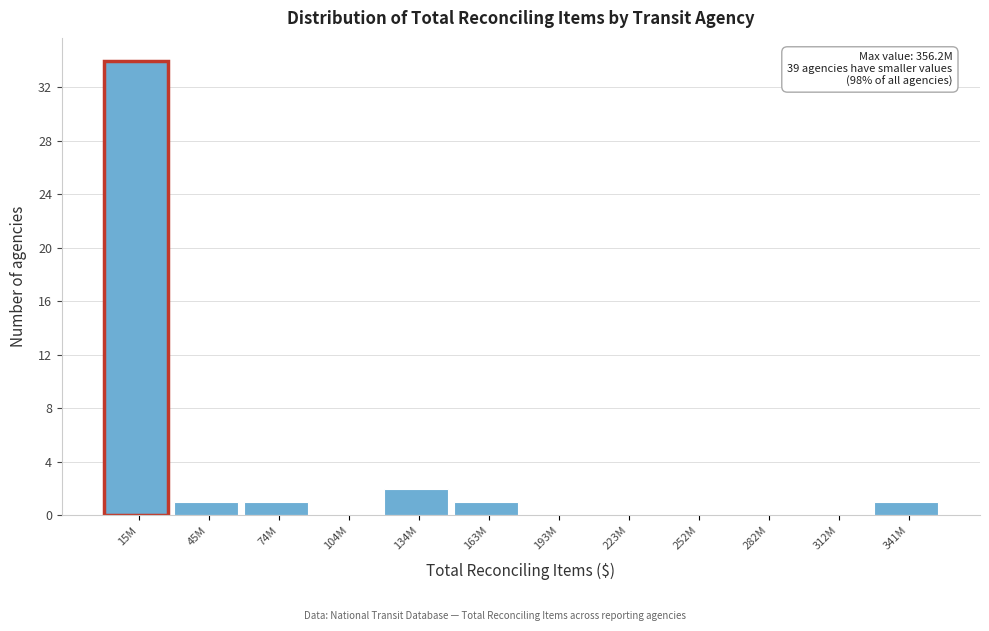

Reading right to left, list all the values displayed in this chart.

341M=1	312M=0	282M=0	252M=0	223M=0	193M=0	163M=1	134M=2	104M=0	74M=1	45M=1	15M=34